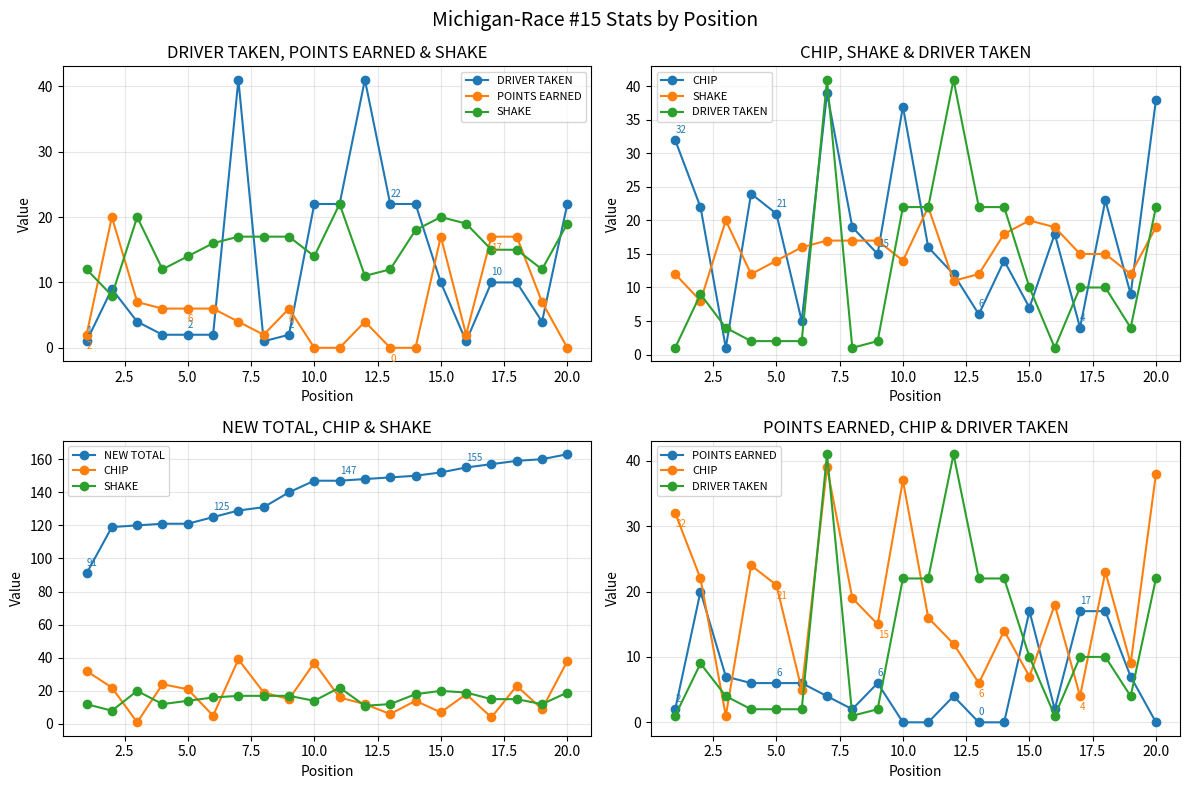

True or false: CHIP and NEW TOTAL cross at least once.

False